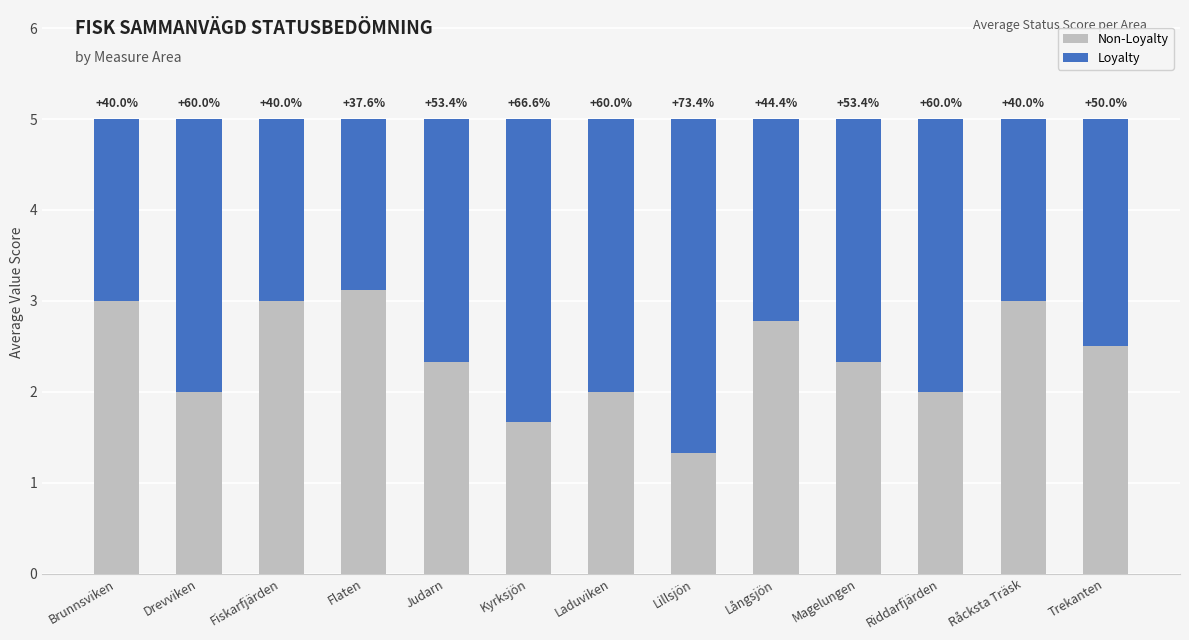

Which series changed the most between Fiskarfjärden and Kyrksjön?

Non-Loyalty